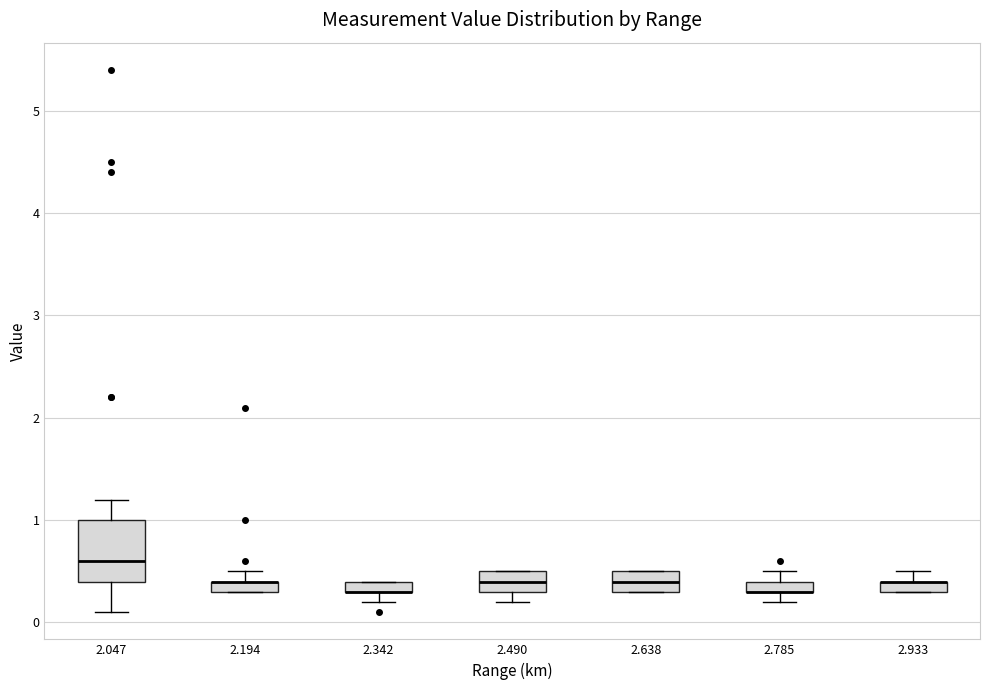

Where does the lower whisker of the box at x = 2.047 end on the y-axis? The values are not printed on the chart, so give them approximately, as read against the axis.

0.1